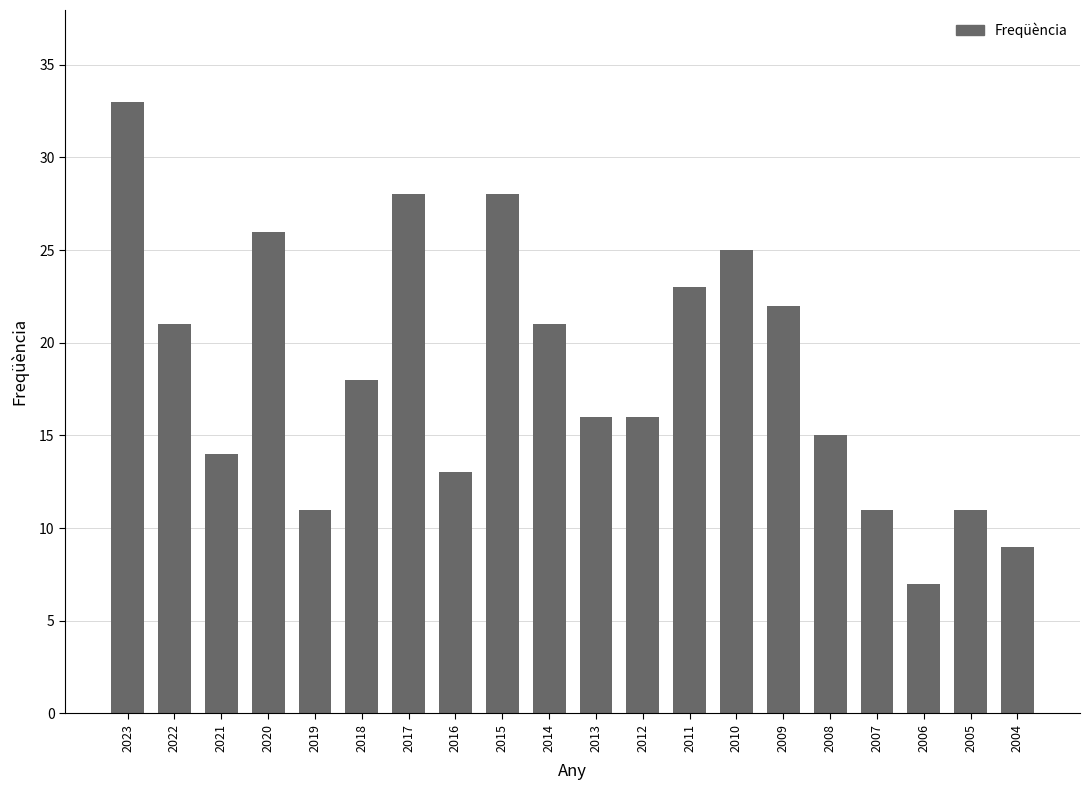

Reading right to left, list all the values displayed in this chart.

2004=9	2005=11	2006=7	2007=11	2008=15	2009=22	2010=25	2011=23	2012=16	2013=16	2014=21	2015=28	2016=13	2017=28	2018=18	2019=11	2020=26	2021=14	2022=21	2023=33